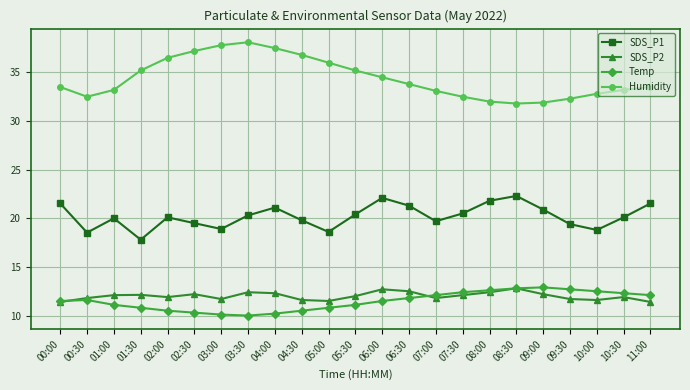

In SDS_P2, how many points are lower than both neighbors (excluding endpoints)?

5